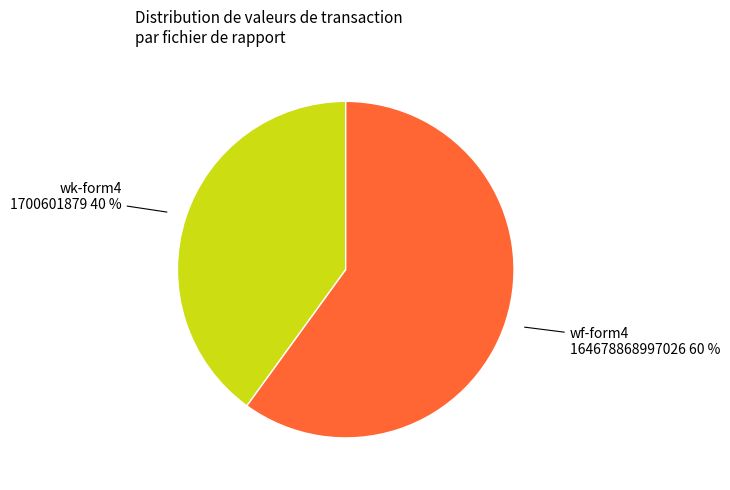

To the nearest percent, what is the difference between the largest and smallest slice percentages?

20%